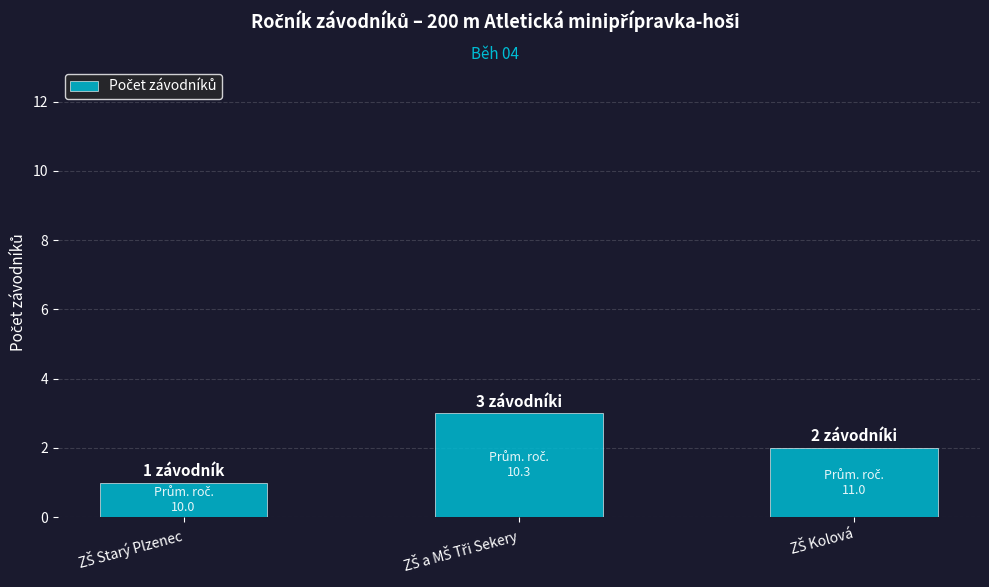

What is the sum of all values?

6